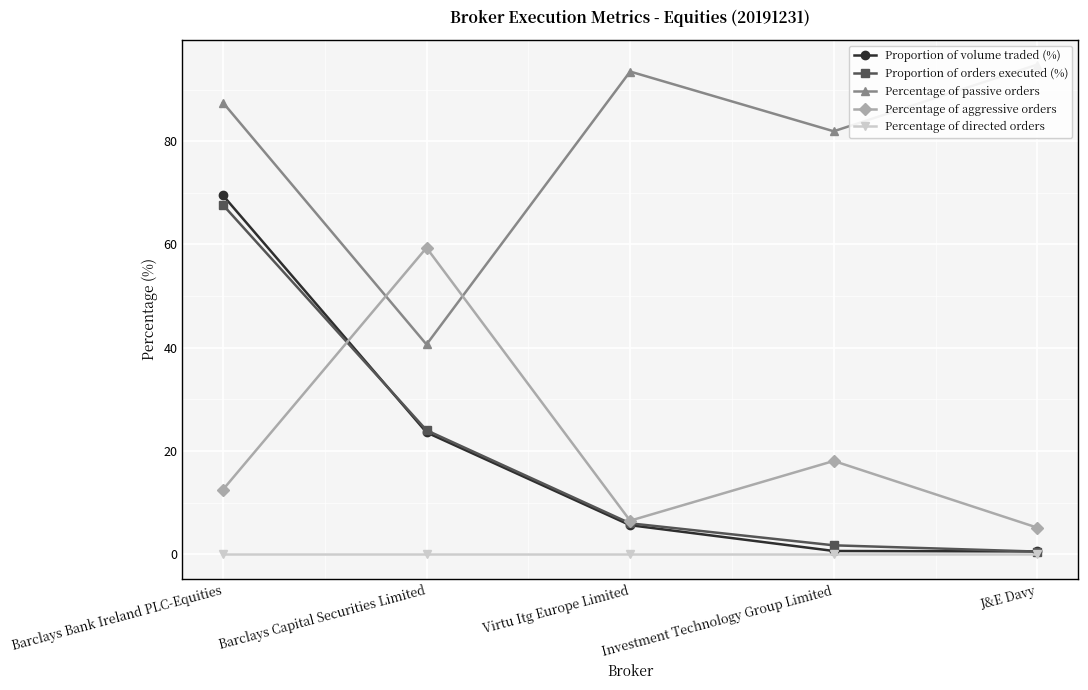

How many data points does each series have?

5